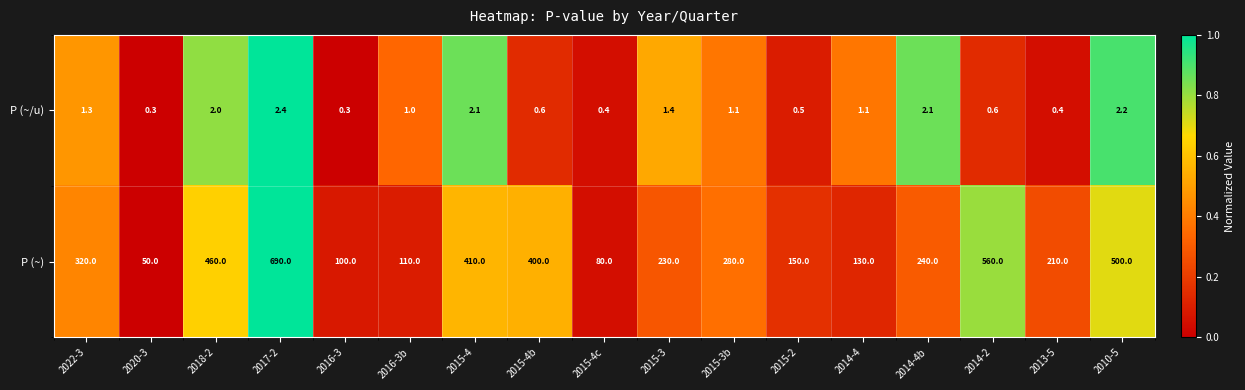

True or false: P (~/u) has a value of 0.1 at 2013-5.

False